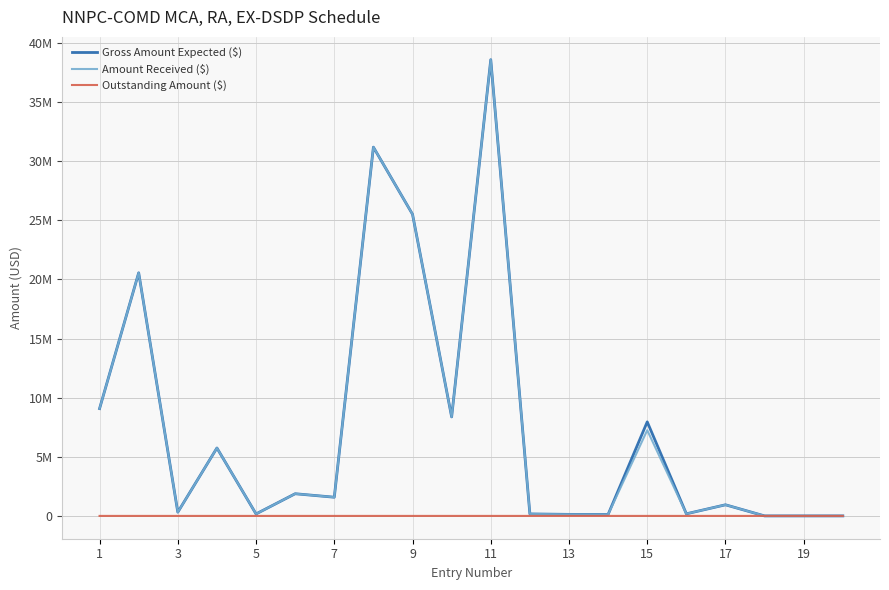

Does the chart display data point markers on the line(s)?

No